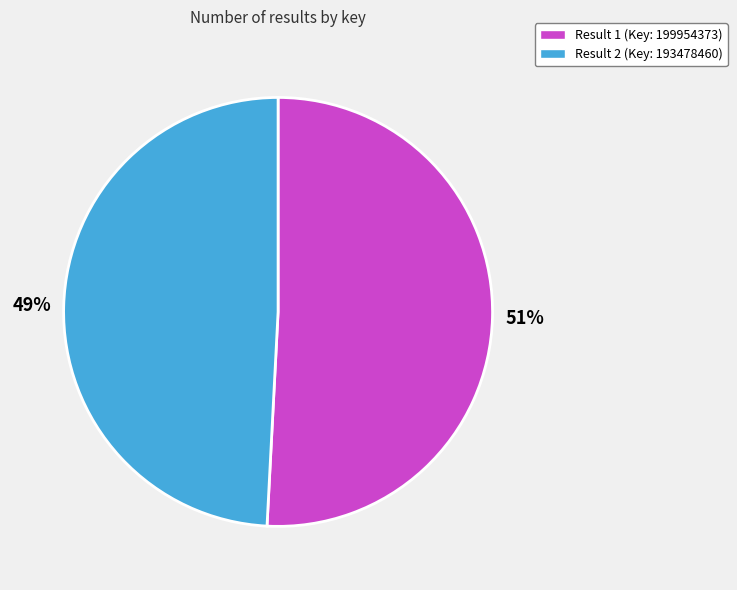

Is there any slice that represents more than half of the pie?

Yes